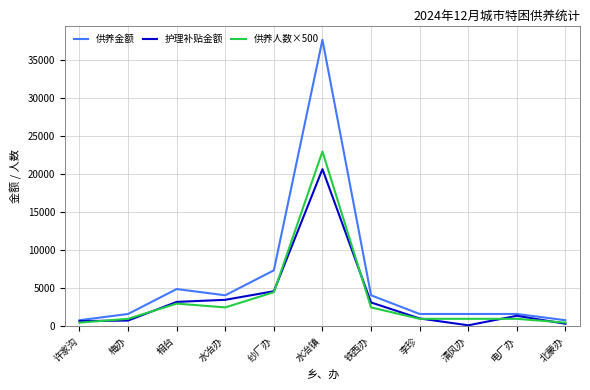

Which category has the highest value in the 供养人数×500 series?

水冶镇